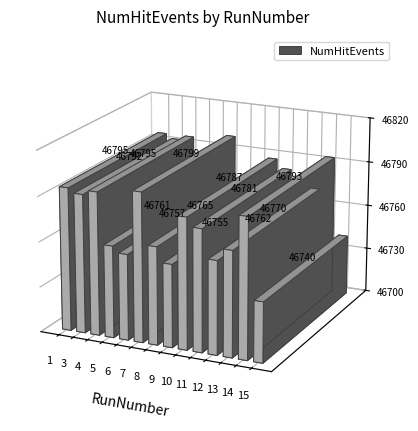

List the labels in order of value, smallest first.

15, 9, 6, 5, 12, 8, 13, 11, 10, 3, 14, 1, 4, 7